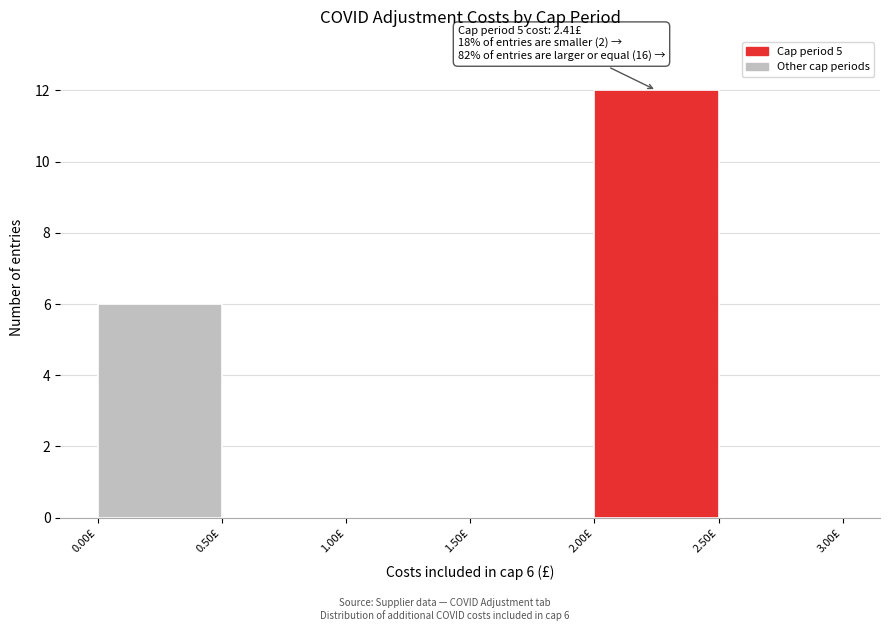

Over which range of the x-axis is the bar tallest?

2.0 to 2.5